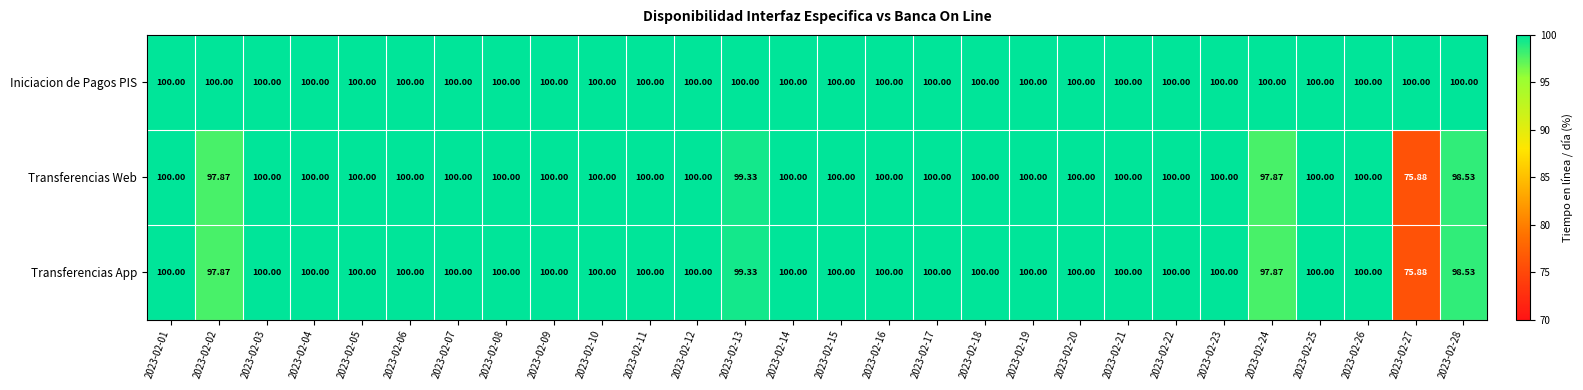

Which series has the largest total across all categories?

Iniciacion de Pagos PIS